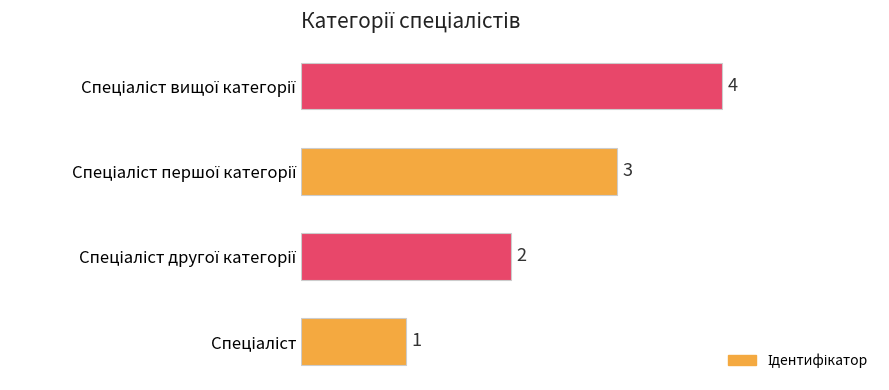

Count the values in the range 2 to 4.

3